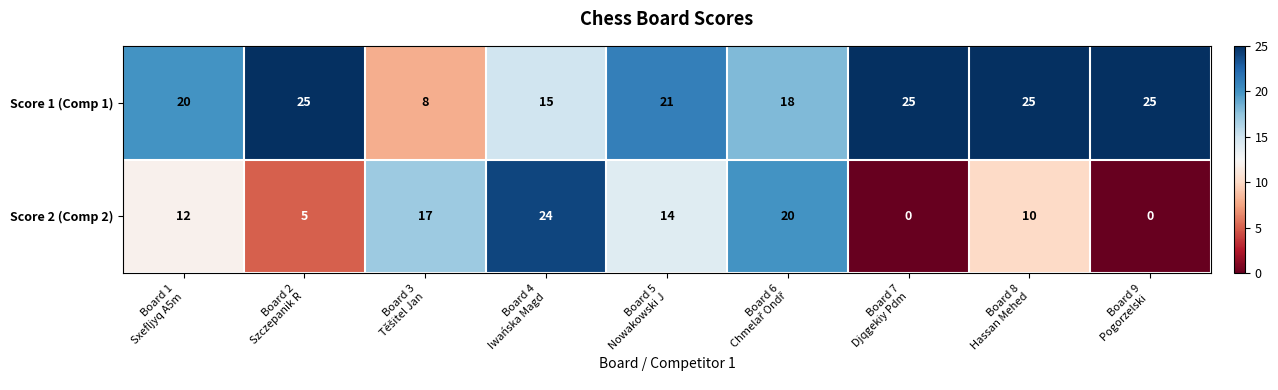

Which series changed the most between Board 1
Sxefljyq A5m and Board 8
Hassan Mehed?

Score 1 (Comp 1)